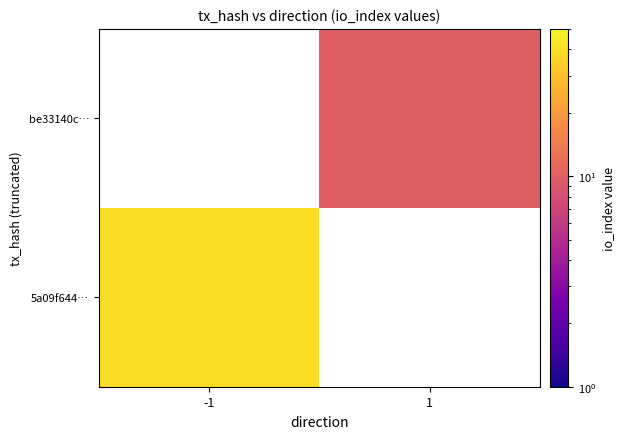

Which series has the widest spread of values?

5a09f644…